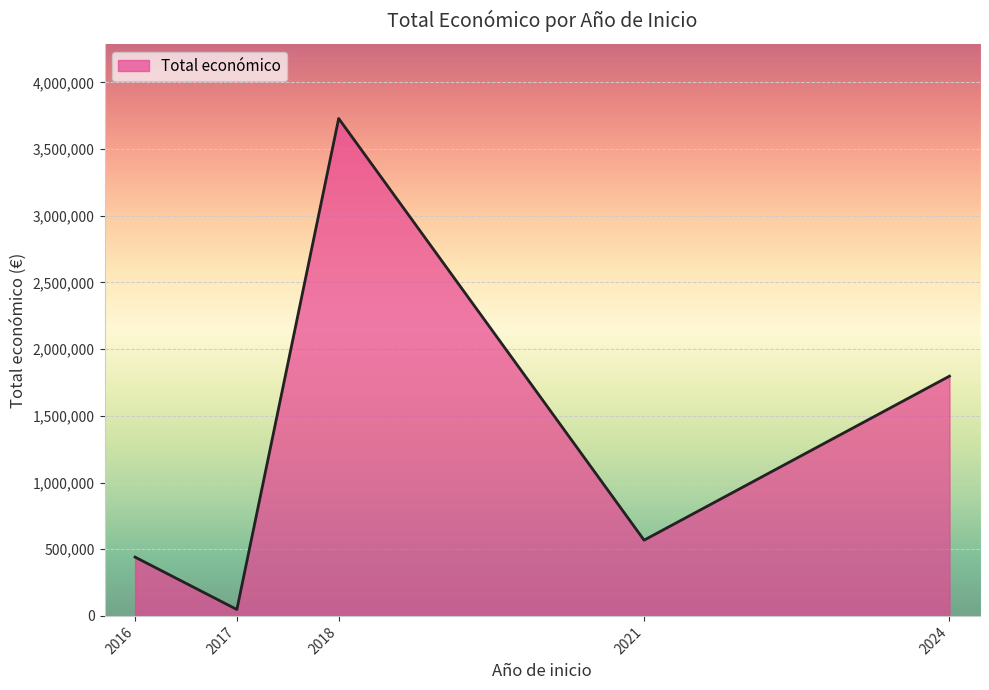

True or false: there are more than 2 points higher than both neighbors.

False